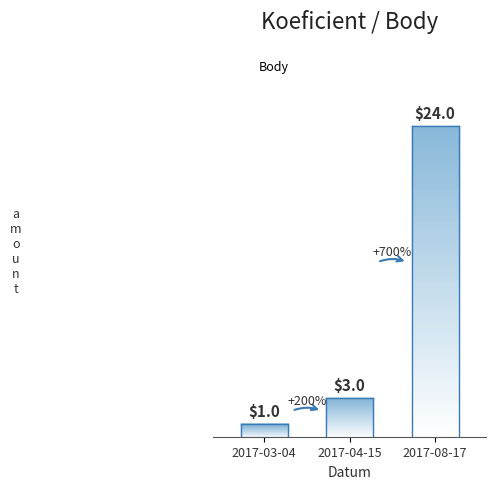

What is the value of the 1st bar from the left?

1